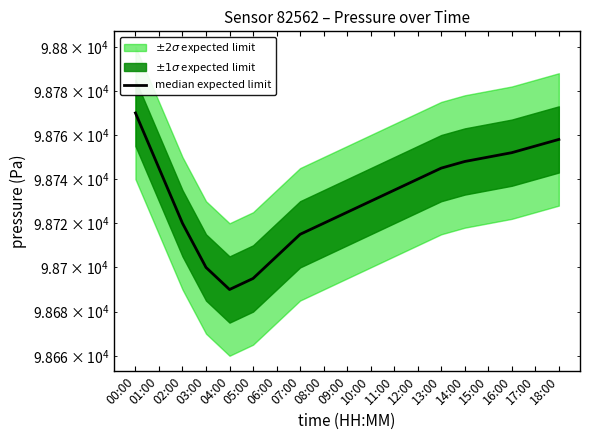

How many data points are above 98735?

9